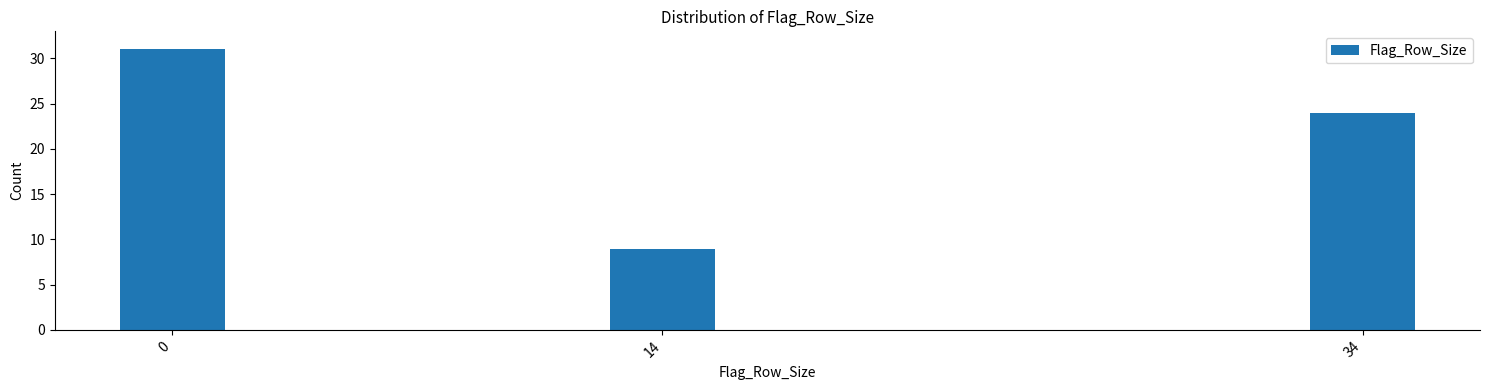

Reading left to right, list all the values displayed in this chart.

31	9	24